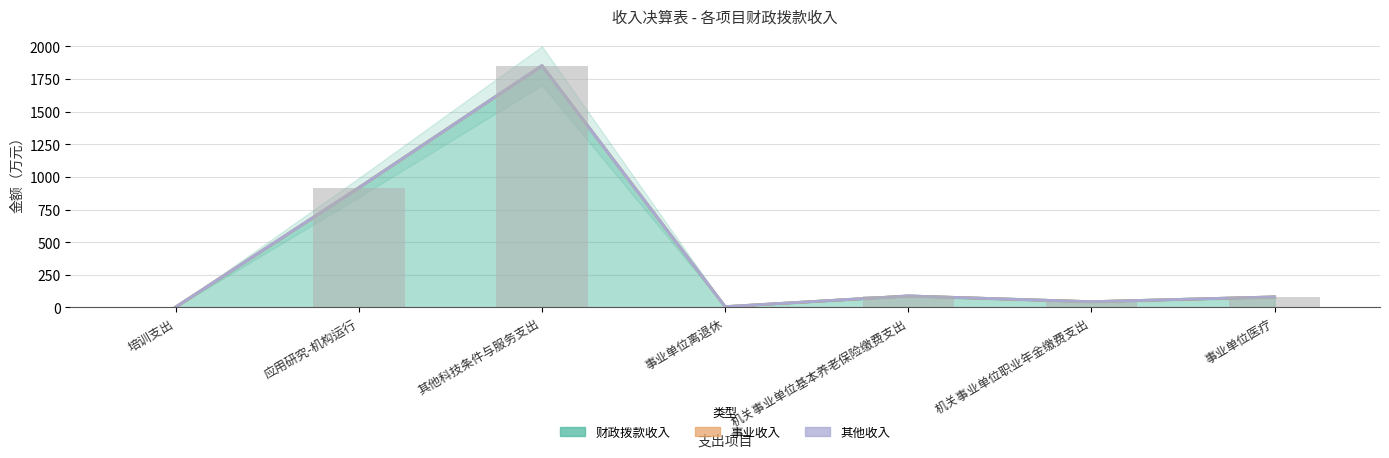

Read the 财政拨款收入 value at 培训支出.

2.8